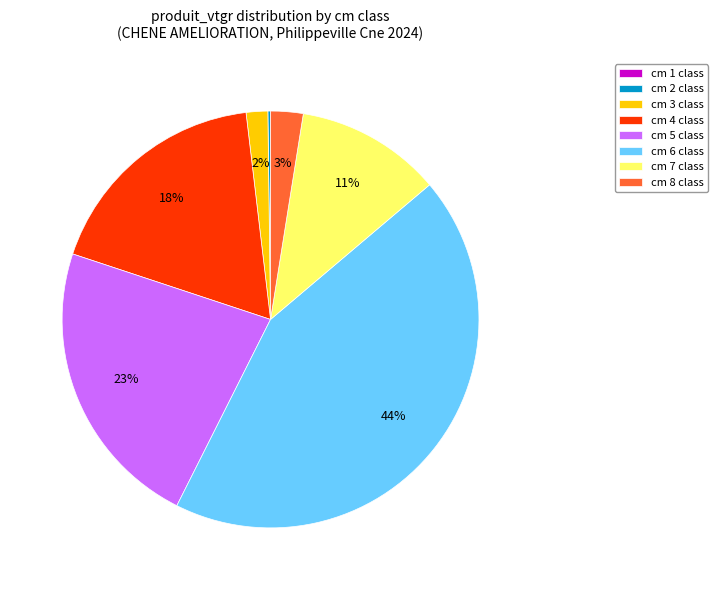

To the nearest percent, what percentage of the pie is cm 3 class?

2%